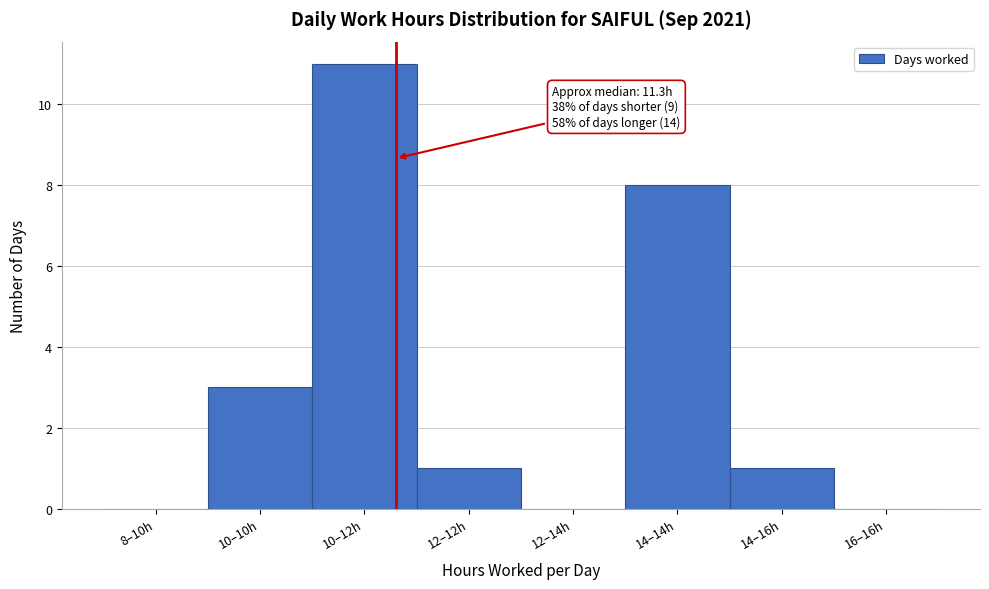

Reading left to right, list all the values displayed in this chart.

8–10h=0	10–10h=3	10–12h=11	12–12h=1	12–14h=0	14–14h=8	14–16h=1	16–16h=0